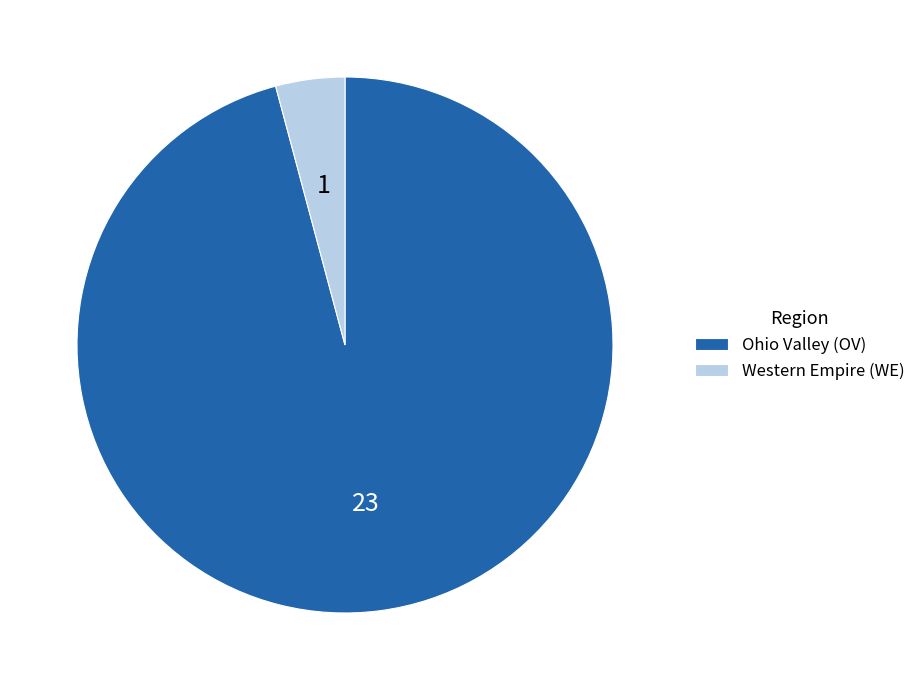

Is it true that Western Empire (WE) is 17% of the pie?

False